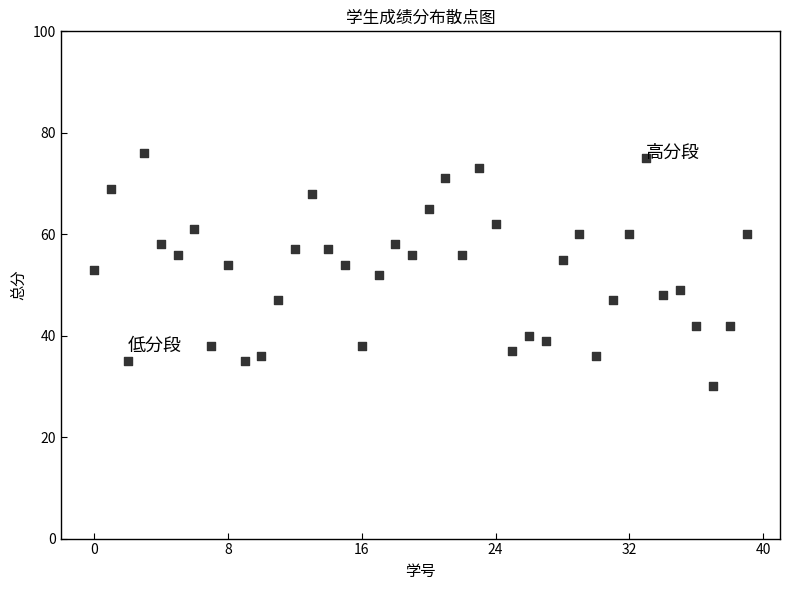

What is the range of Y values (max minus min)?

46